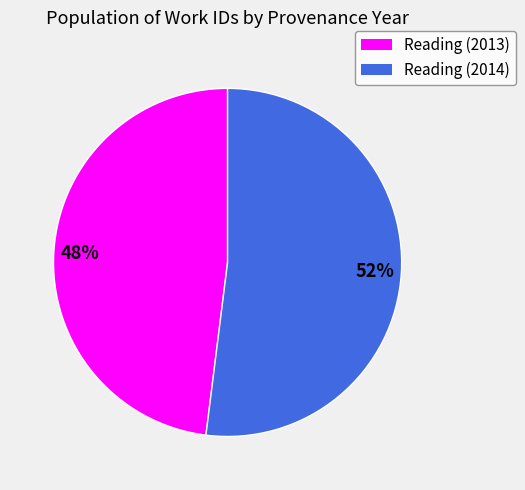

Is there a majority slice in this chart?

Yes